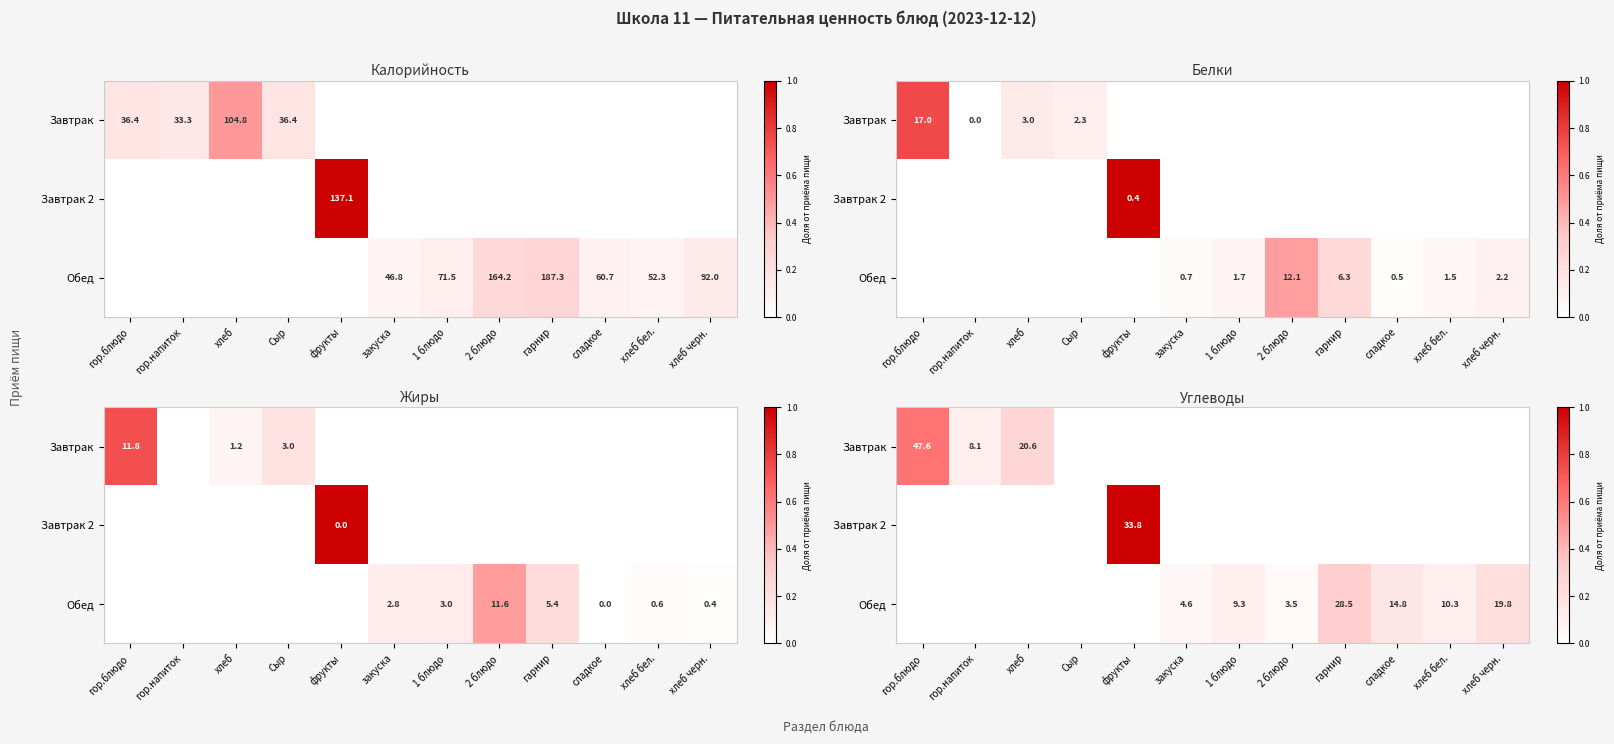

Count the number of categories in the chart.

12